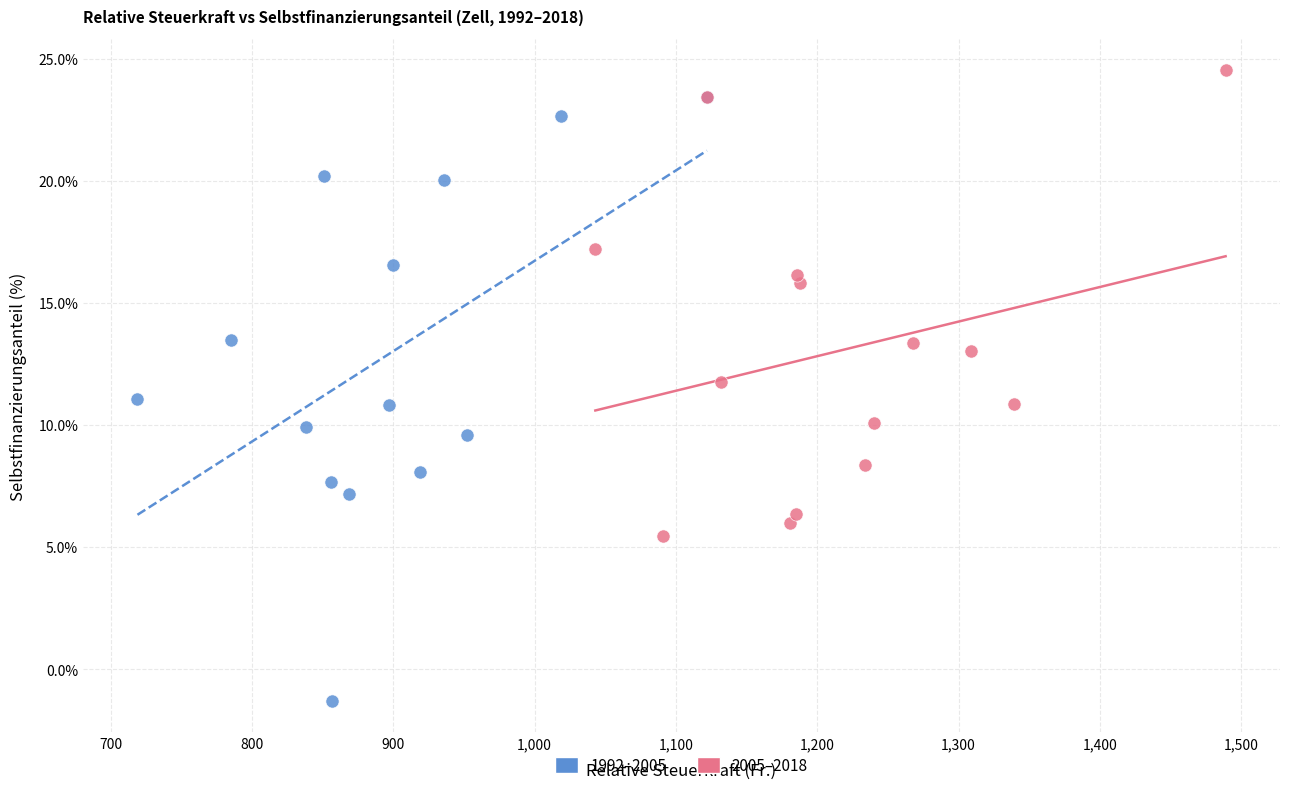

Which series reaches the minimum Y coordinate?

1992–2005